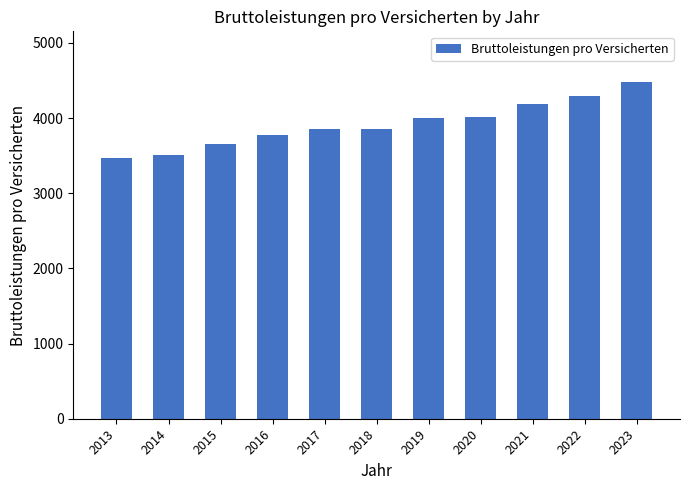

What is the difference between the maximum and second lowest values?

966.6